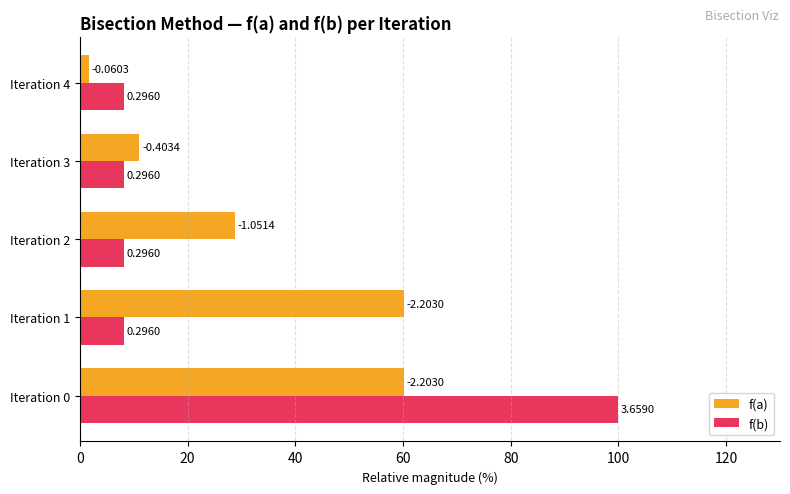

What are all the series names shown in the legend?

f(a), f(b)